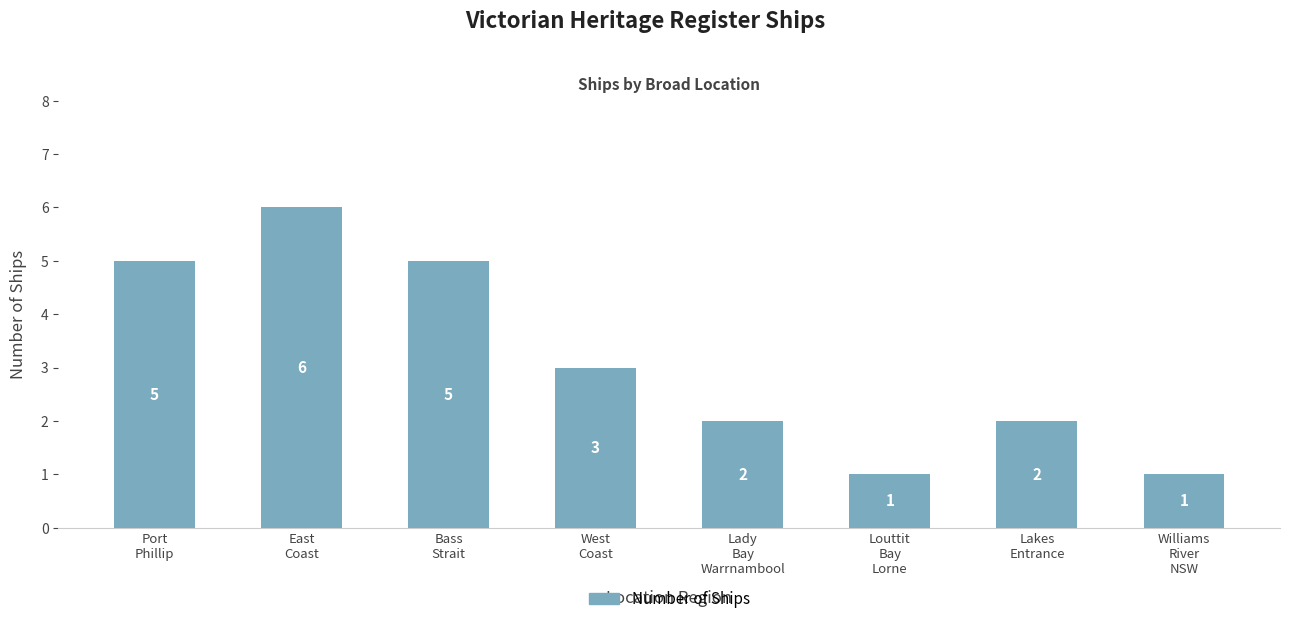

What is the difference between the second highest and second lowest values?

4